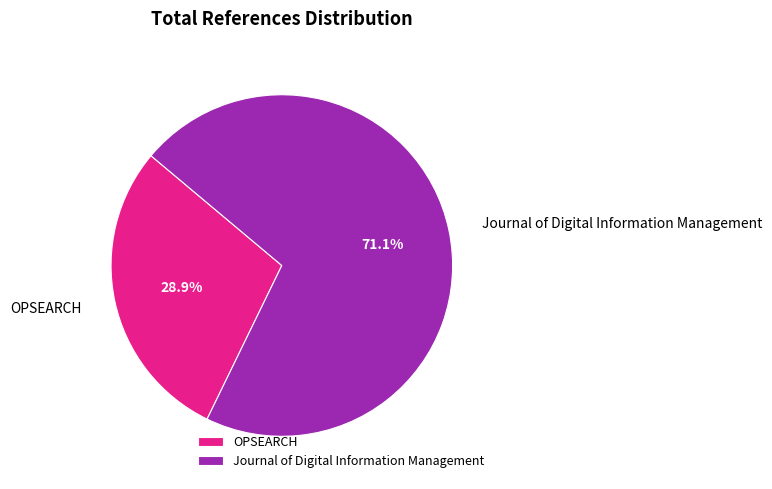

Rank the categories by value from highest to lowest.

Journal of Digital Information Management, OPSEARCH